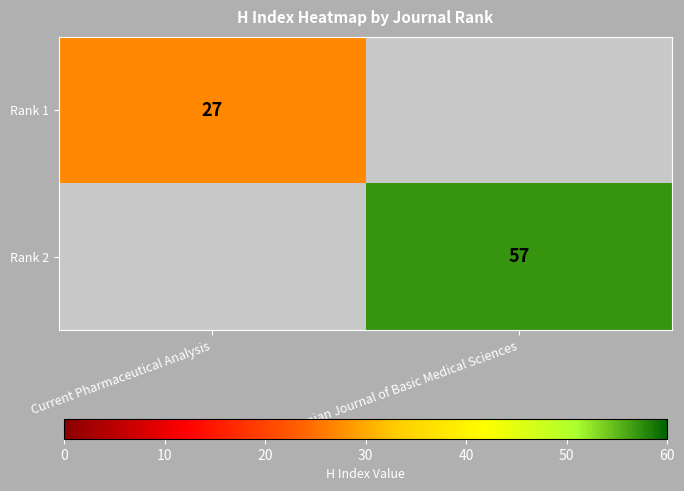

The Rank 2 series shows 94 at Iranian Journal of Basic Medical Sciences. True or false?

False